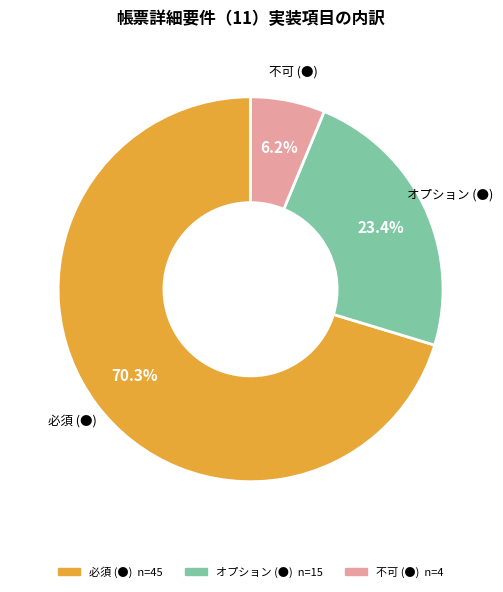

What is the smallest slice in the pie chart?

不可 (●)